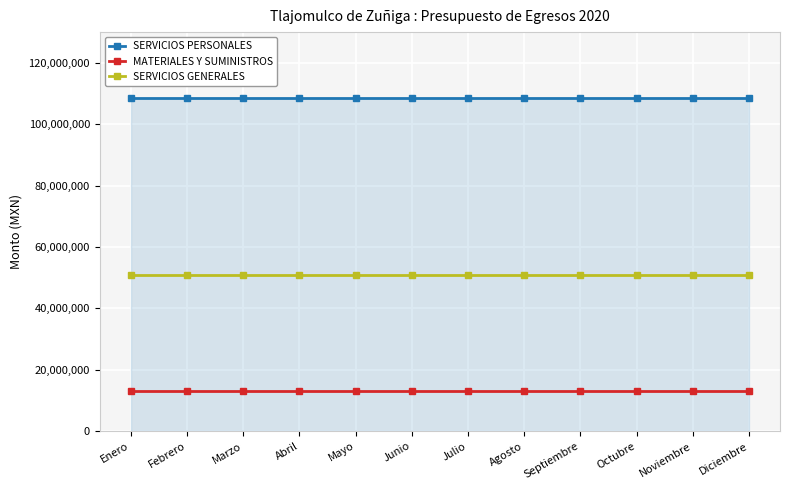

What value does the SERVICIOS GENERALES series have at Diciembre?

50825335.4